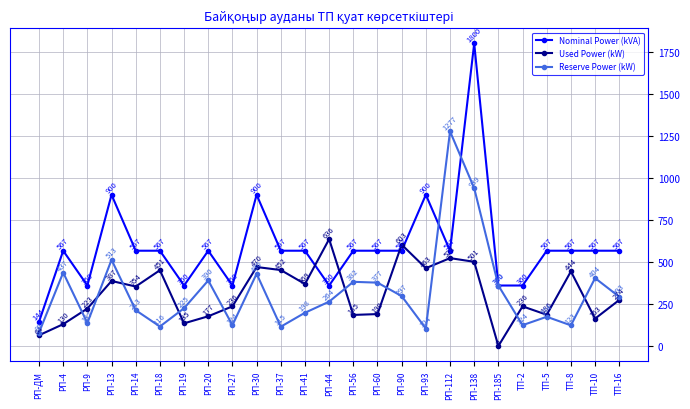

Between РП-19 and РП-20, which series saw the biggest shift?

Nominal Power (kVA)